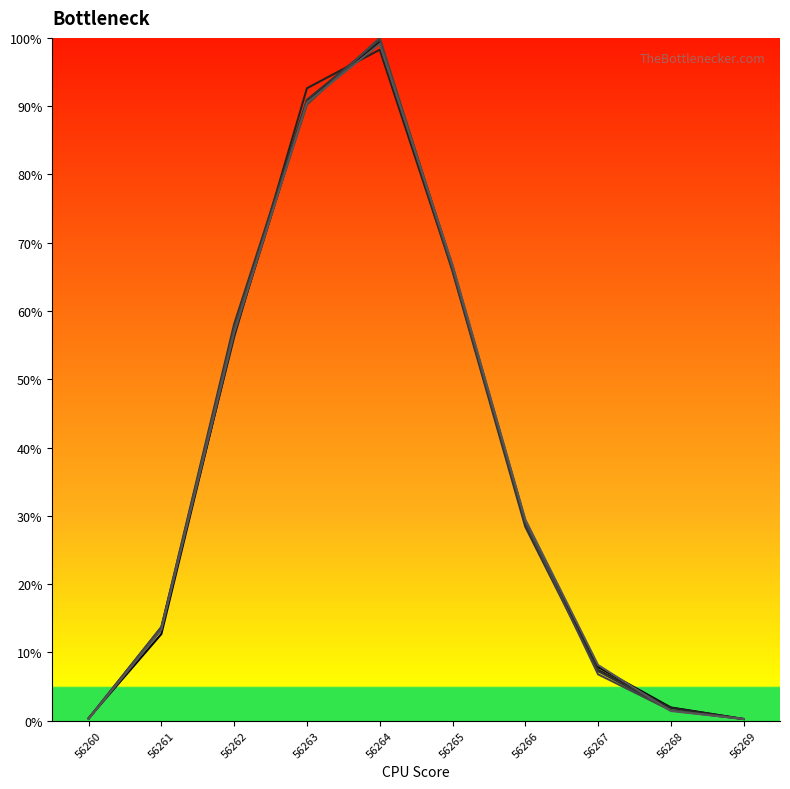

Which has a higher value, 56261 or 56264?

56264